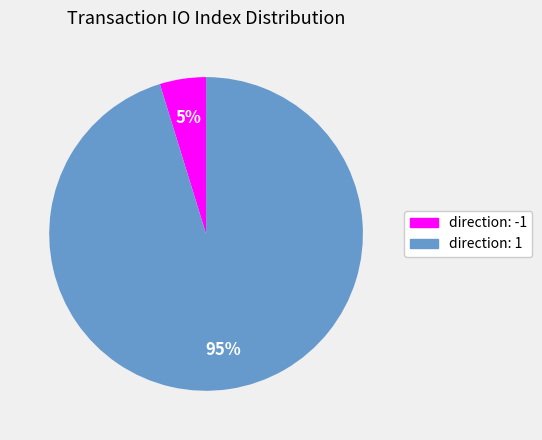

Is direction: 1 the majority of the pie?

Yes